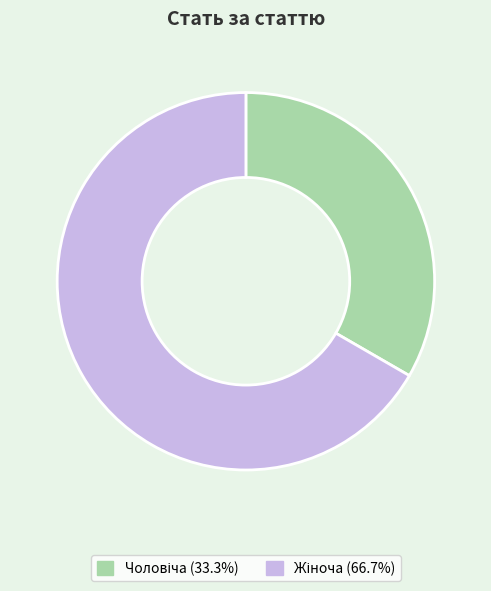

How many segments does this pie chart have?

2